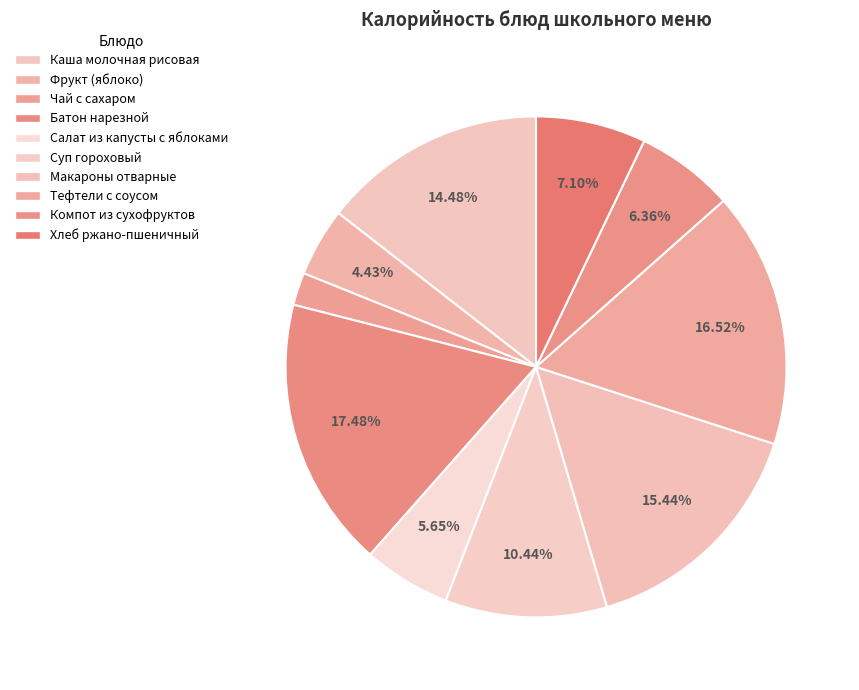

Is there any slice that represents more than half of the pie?

No